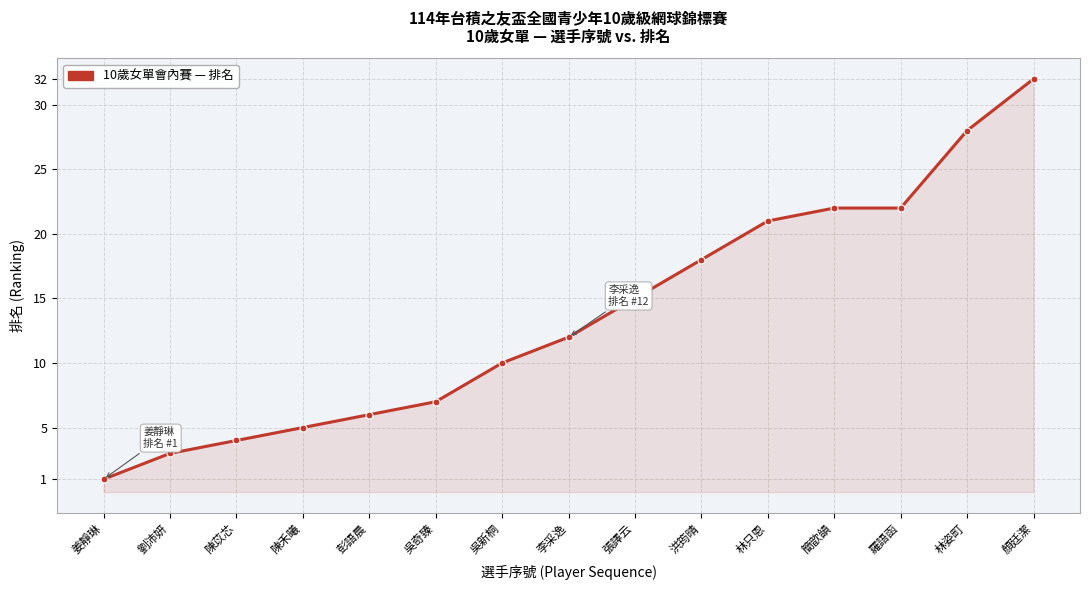

What is the difference between the values at 張譯云 and 李采逸?

3